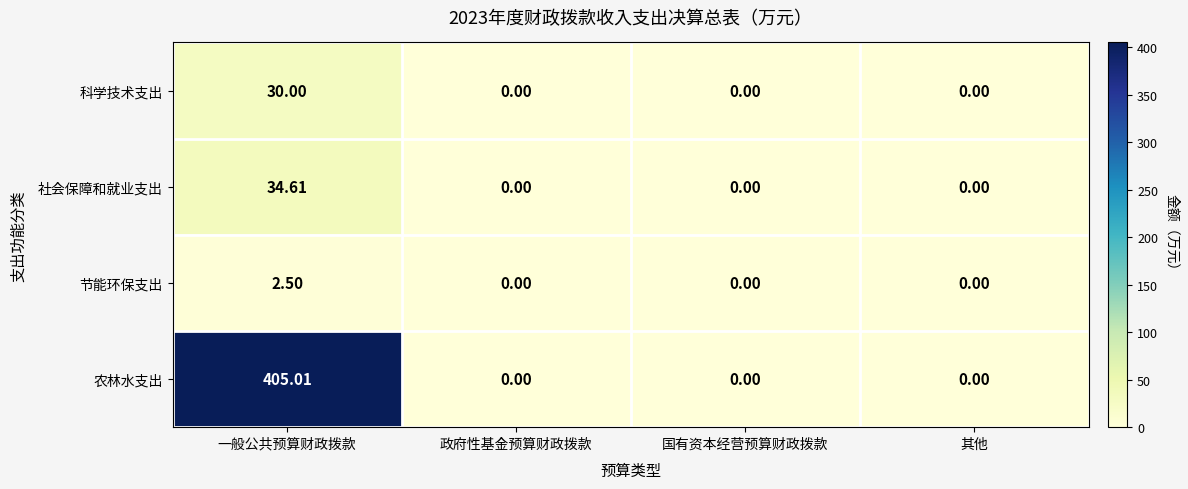

Which series has the largest total across all categories?

农林水支出